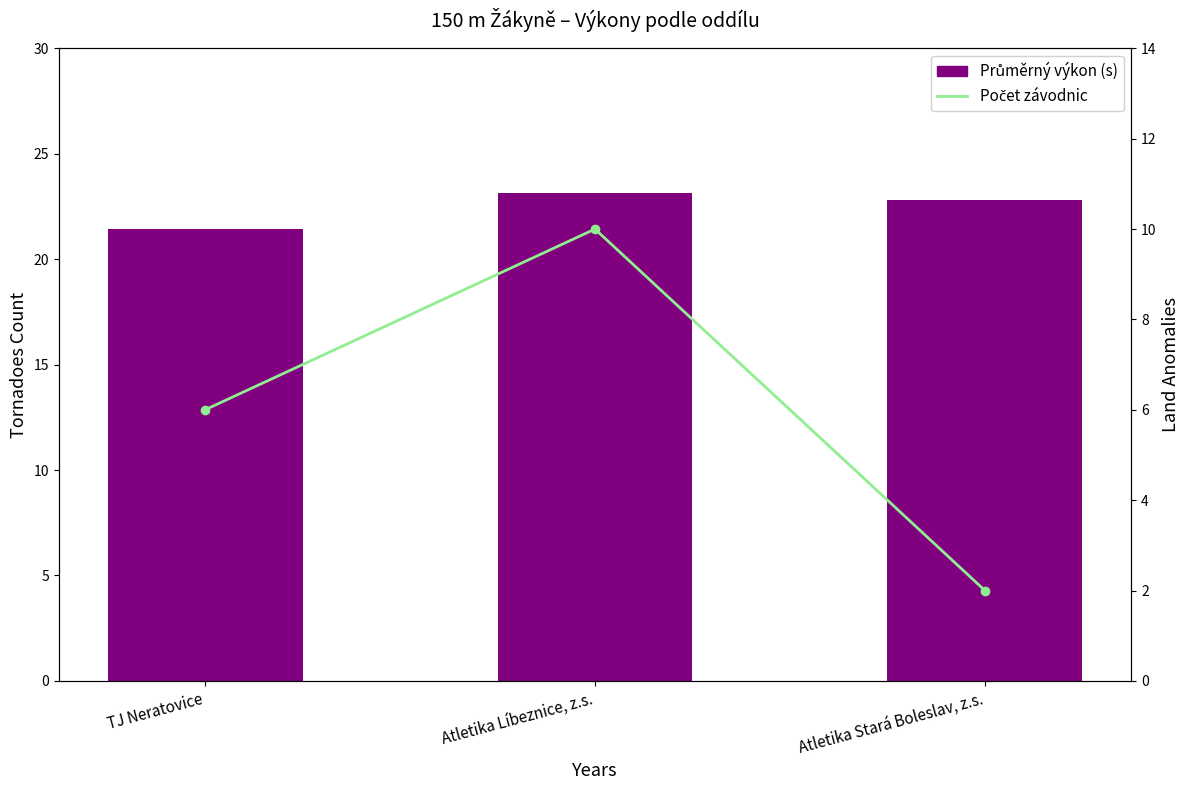

Which has a higher value, Atletika Stará Boleslav, z.s. or Atletika Líbeznice, z.s.?

Atletika Líbeznice, z.s.